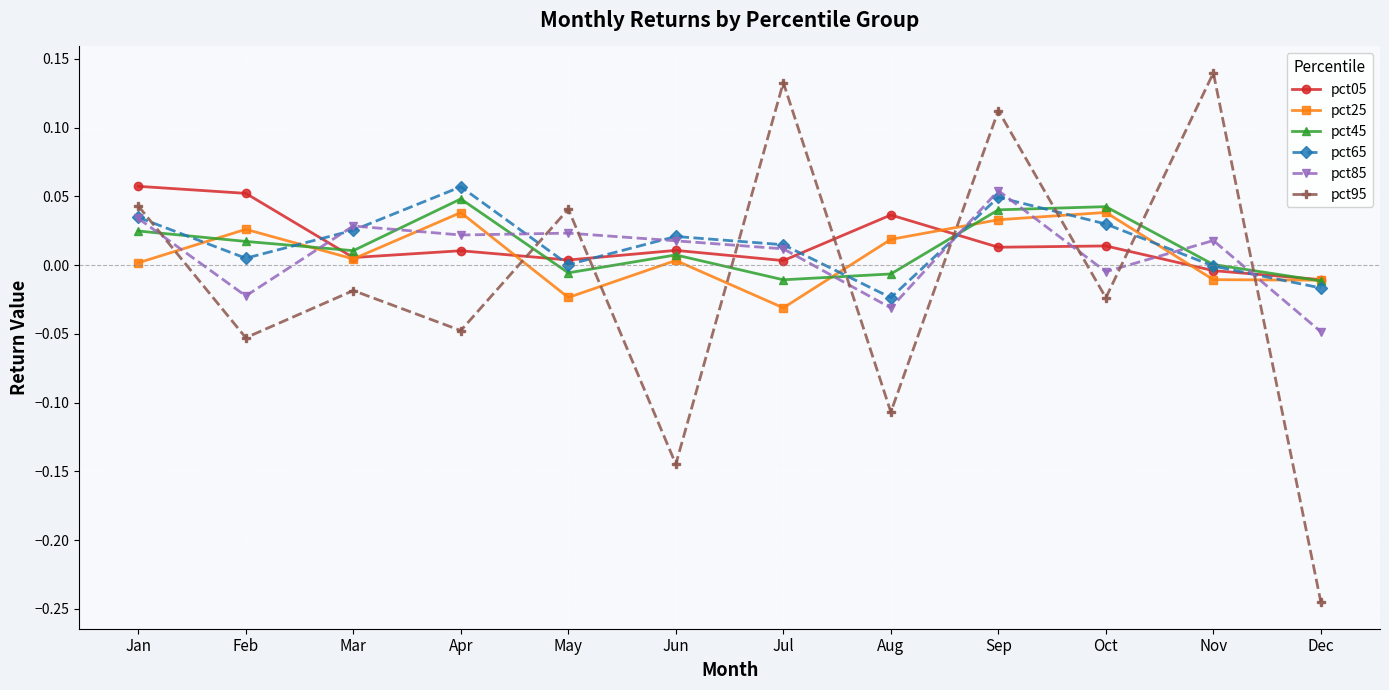

Between which two adjacent categories do pct65 and pct95 first intersect?

Jan and Feb